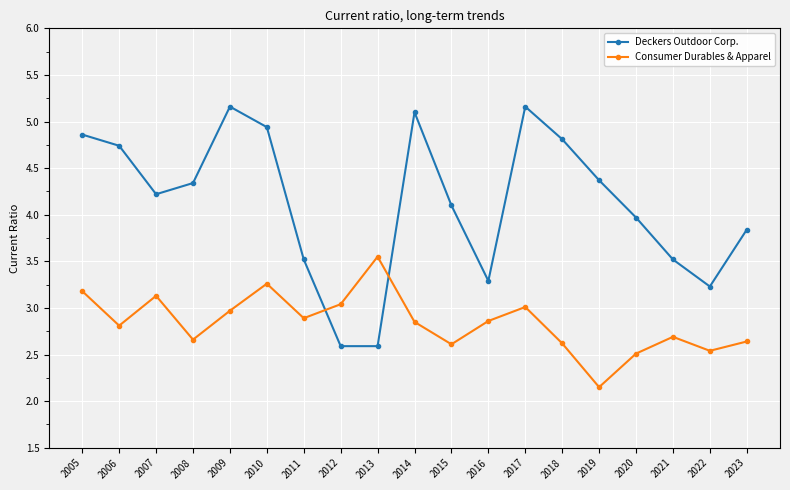

List the series in order of their peak value, lowest first.

Consumer Durables & Apparel, Deckers Outdoor Corp.